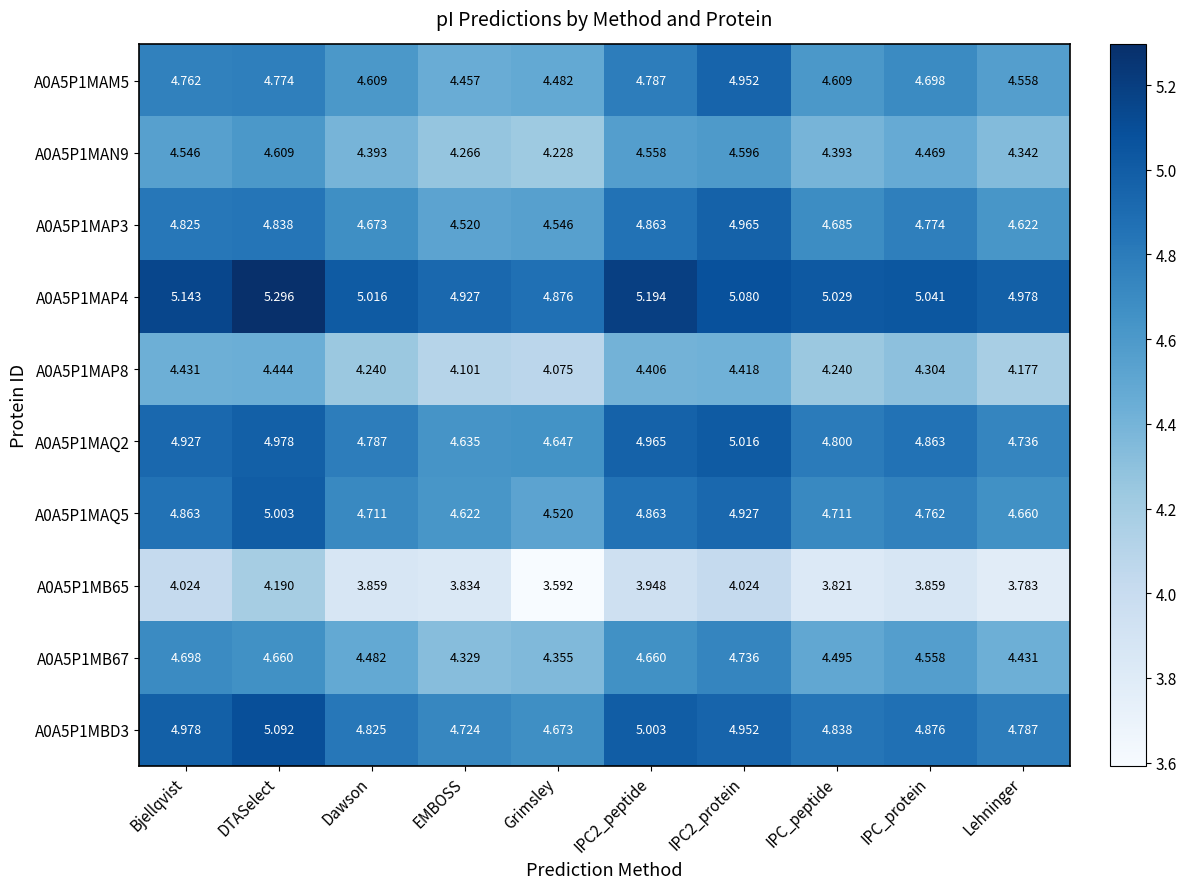

Is the value of A0A5P1MAQ2 at IPC2_protein greater than the value of A0A5P1MBD3 at Bjellqvist?

Yes